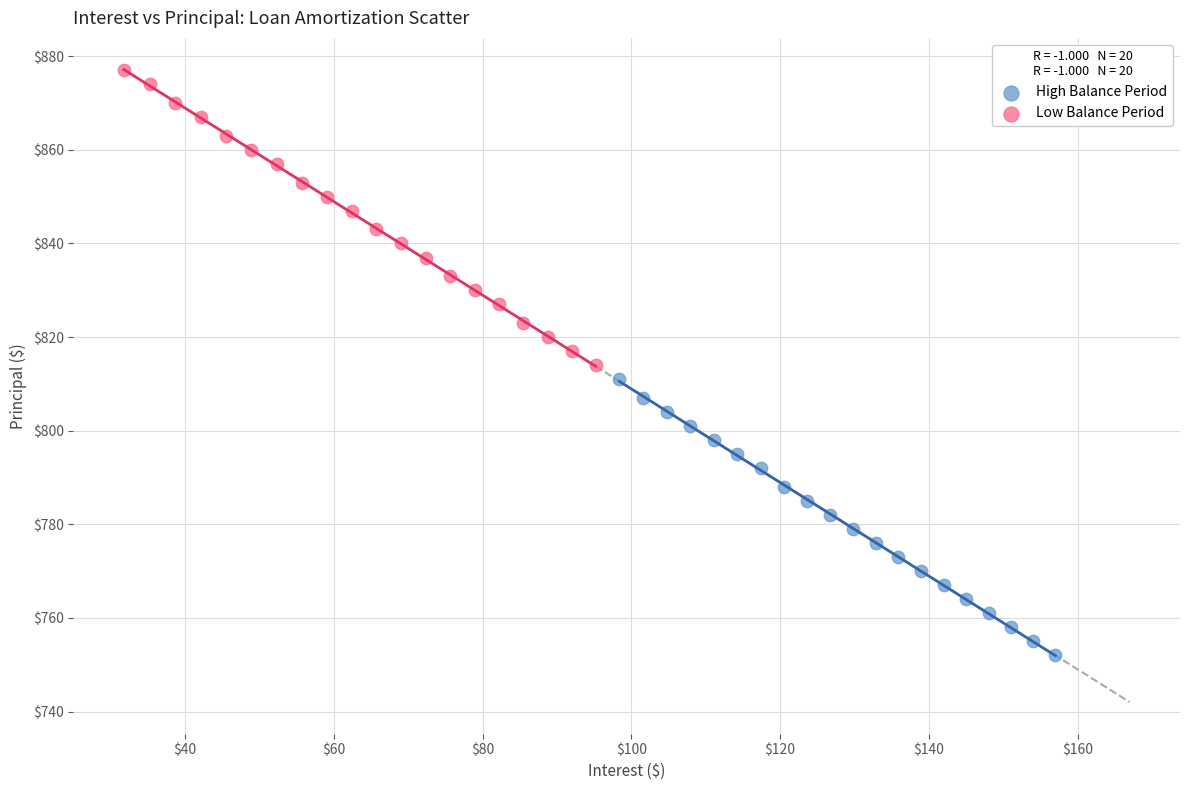

Which series has the largest Y range (max minus min)?

Low Balance Period